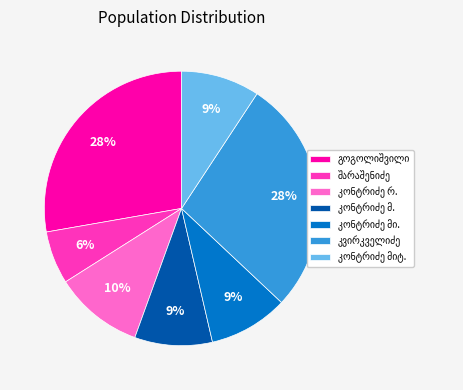

To the nearest percent, what is the difference between the largest and smallest slice percentages?

22%